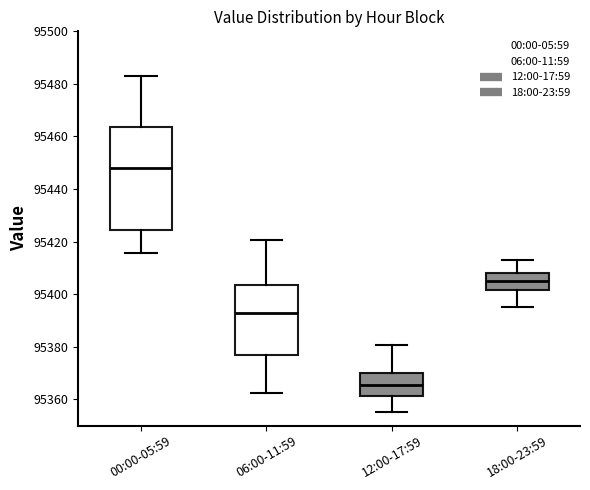

Comparing the boxes themselves (not the whiskers), which one is the tallest?

00:00-05:59